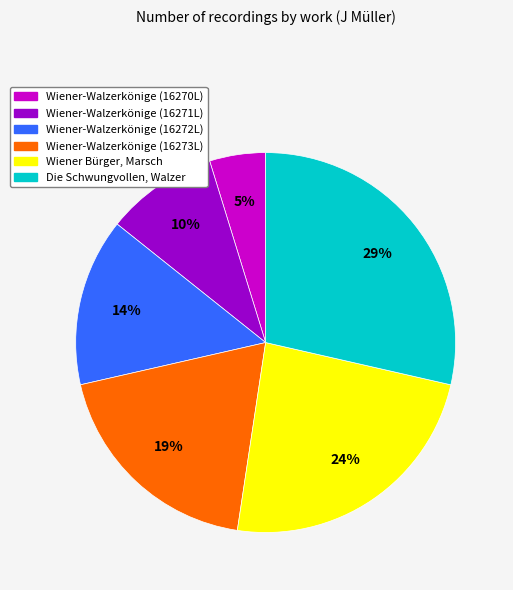

Combined, do Wiener Bürger, Marsch and Wiener-Walzerkönige (16271L) account for over 50%?

No